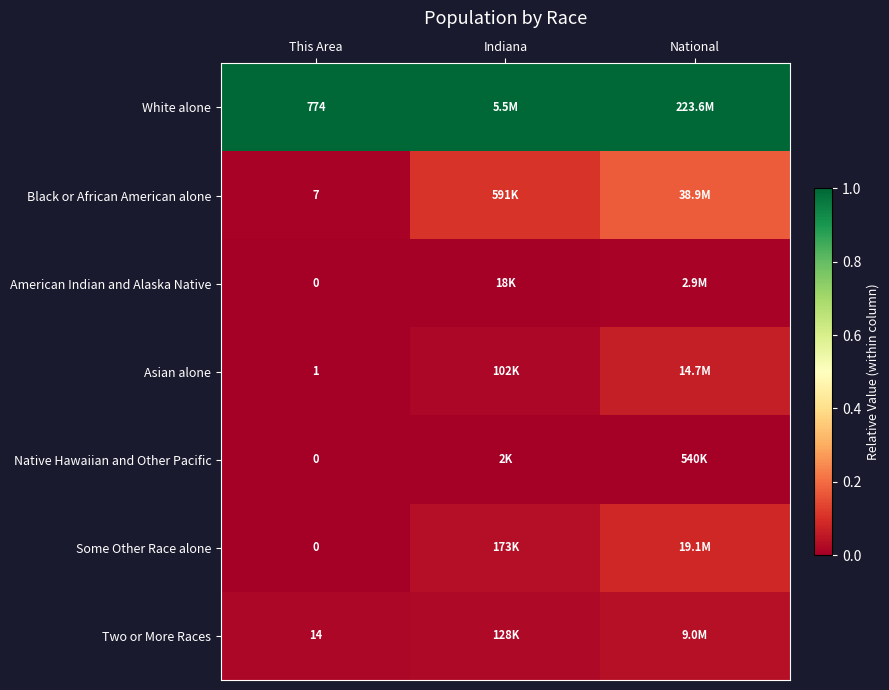

Which series has the largest range (max minus min)?

Black or African American alone